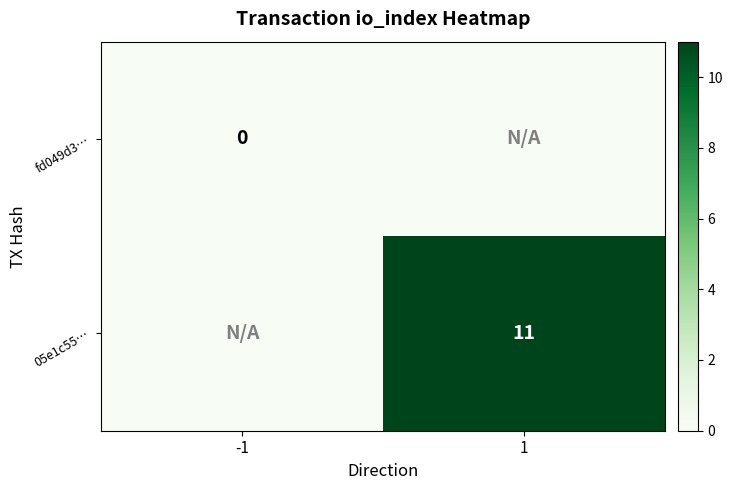

Is it true that 05e1c55… equals 15 at 1?

False